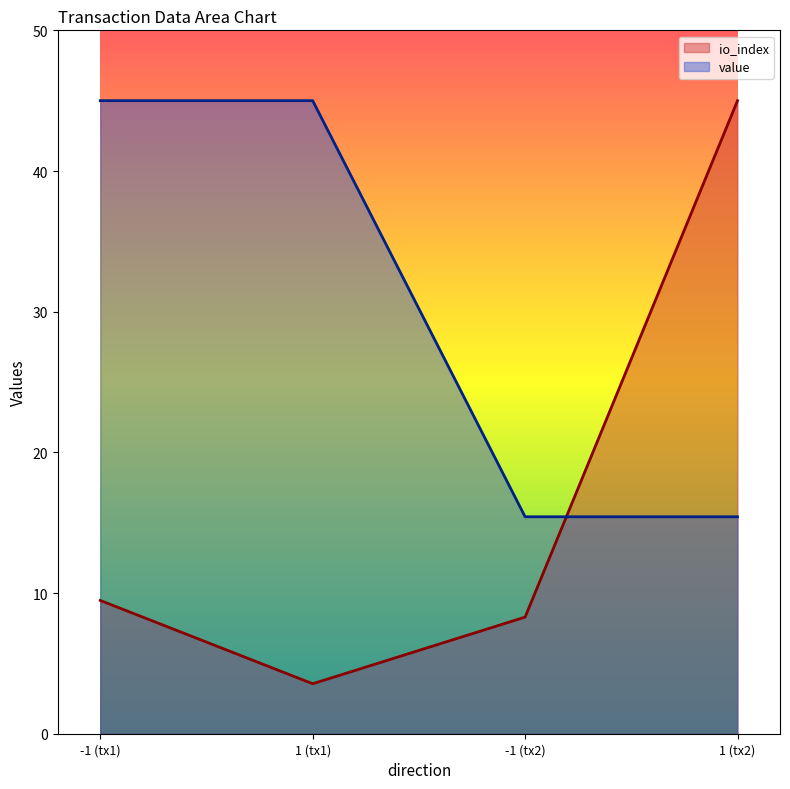

What is the average value of the value series?

30.2